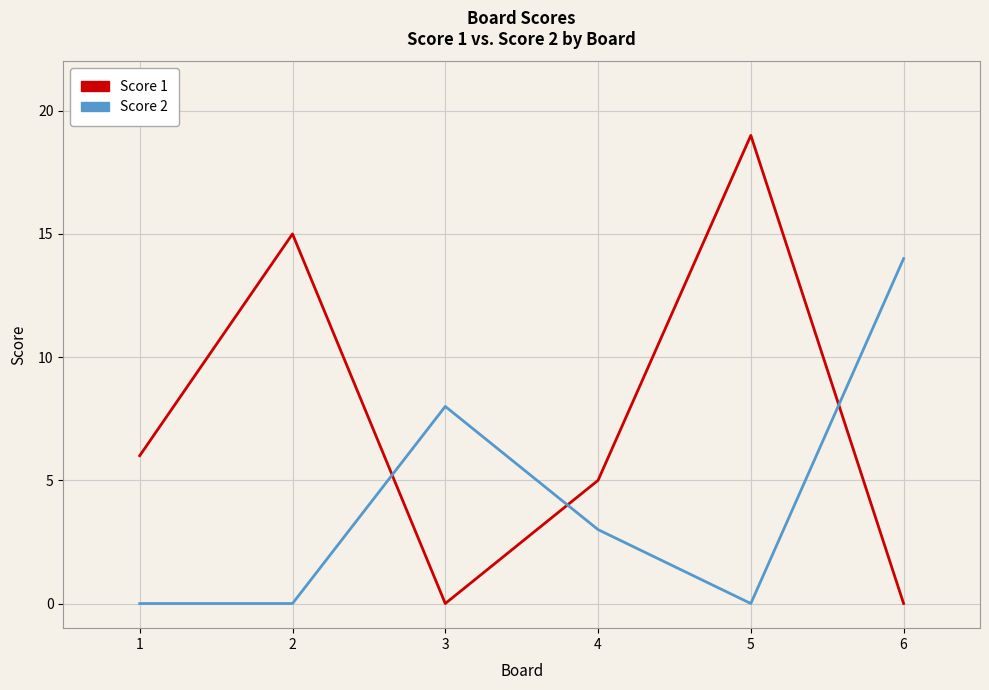

At which category is the sum across all series the highest?

5